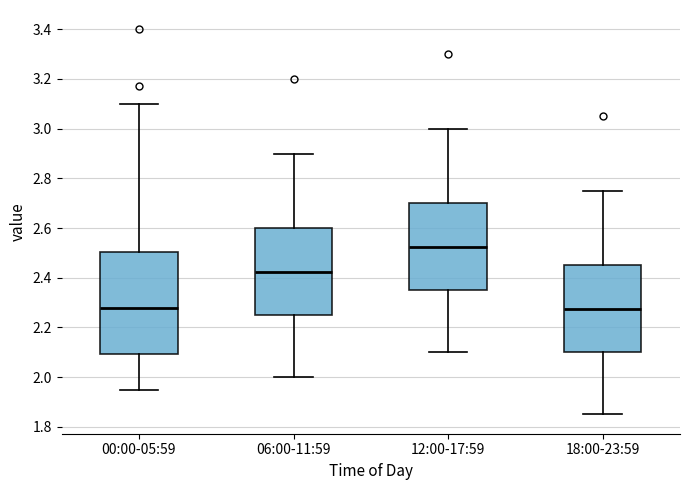

Where is the lower edge of the box for 06:00-11:59 on the y-axis? The values are not printed on the chart, so give them approximately, as read against the axis.

2.26